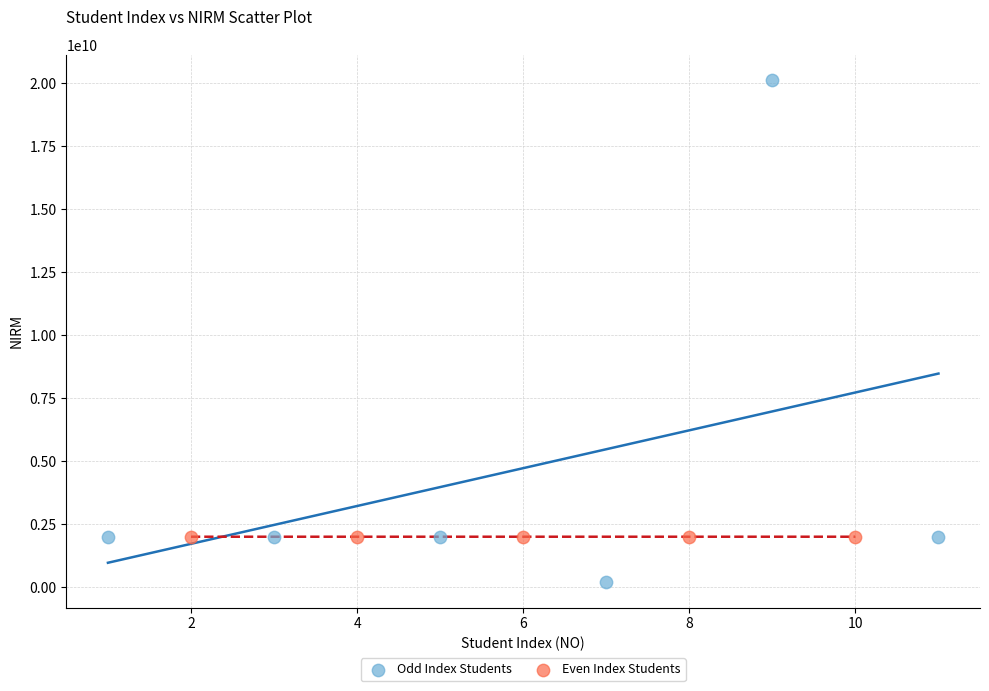

What are all the series names shown in the legend?

Odd Index Students, Even Index Students